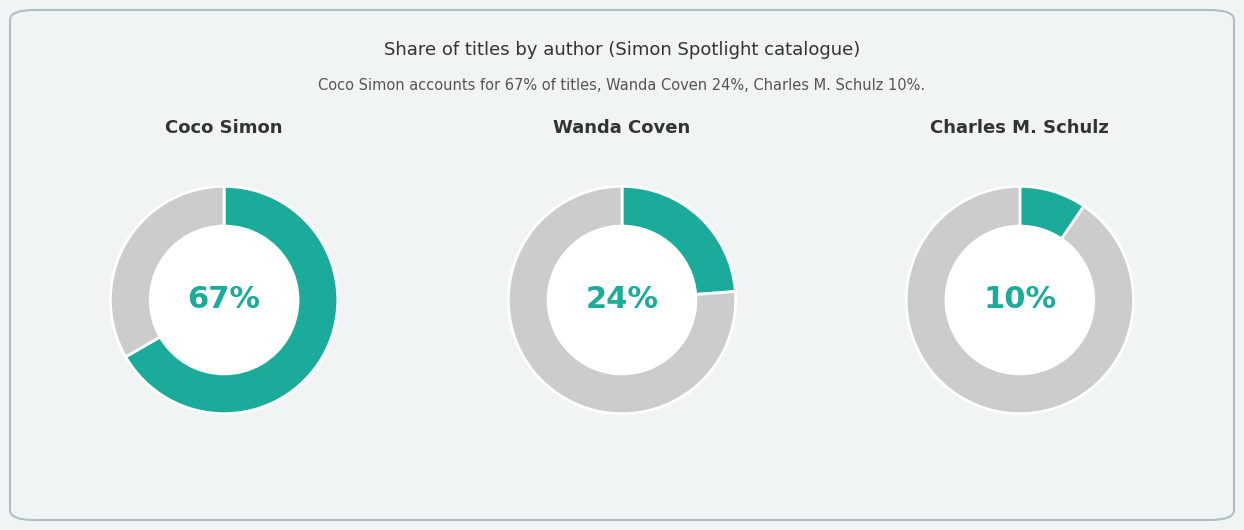

To the nearest percent, what portion does Coco Simon represent?

67%